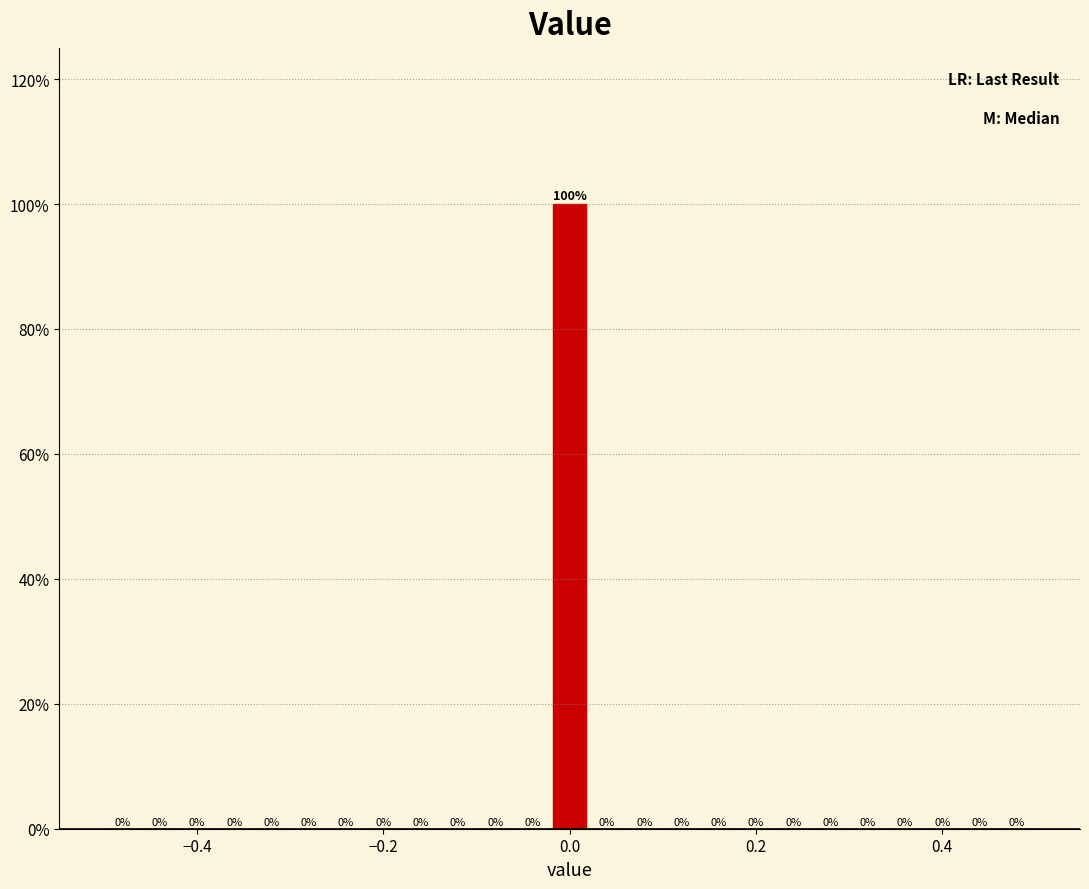

Around what value on the x-axis is the tallest bar? Give the approximate position of its centre, as read against the axis.

0.00